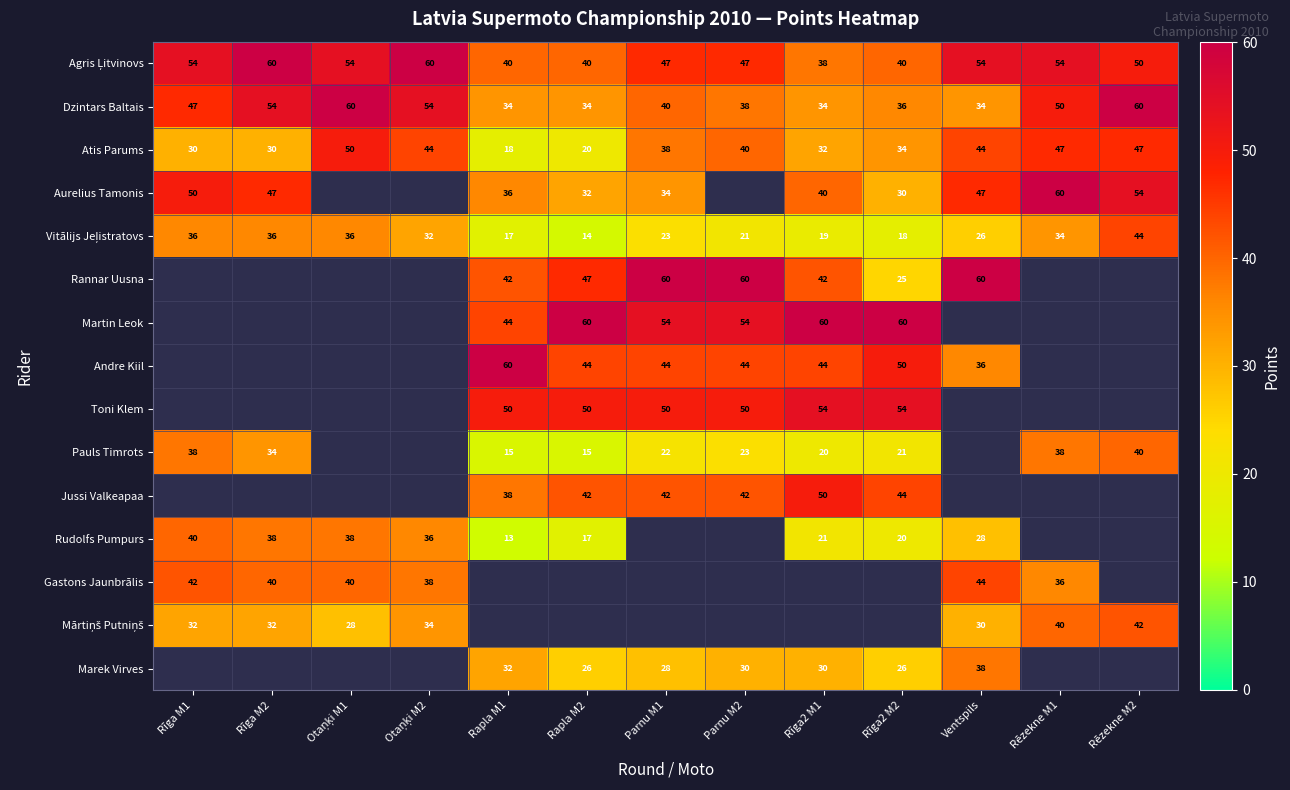

Is the value of Rudolfs Pumpurs at Rīga M2 greater than the value of Atis Parums at Rapla M2?

Yes